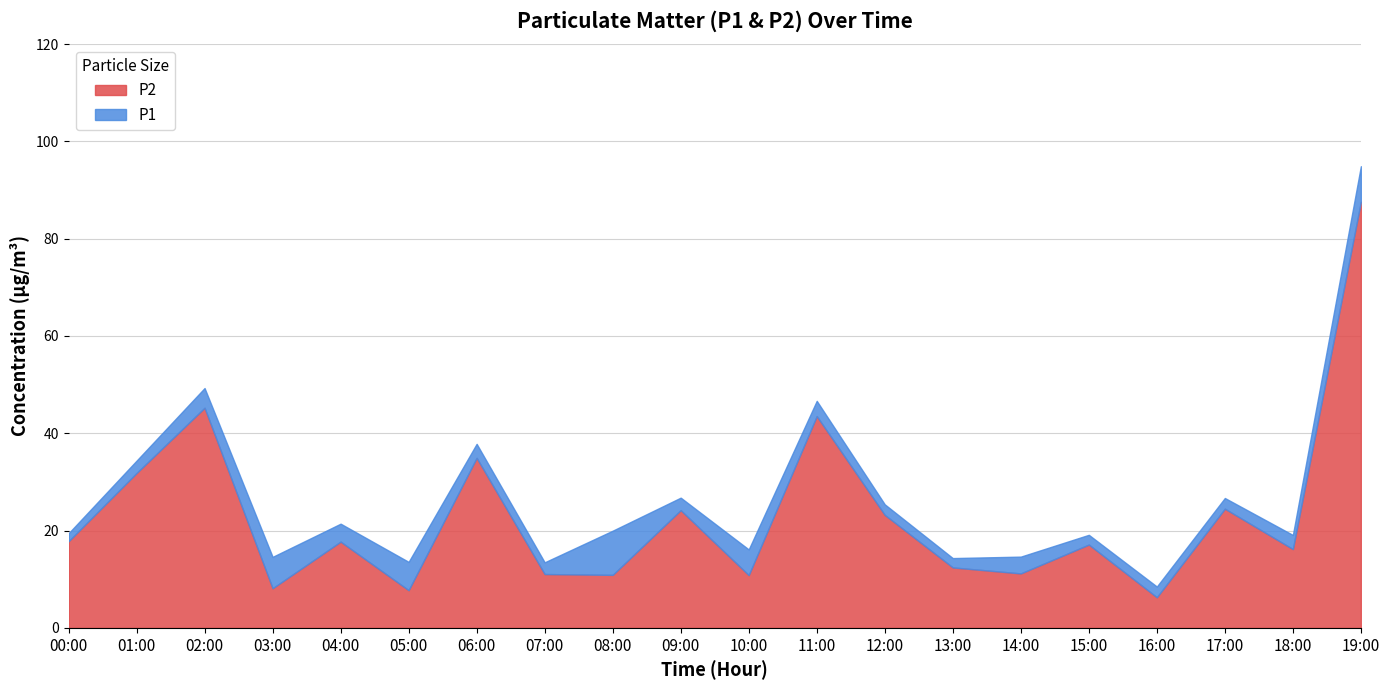

What is the label of the 4th point from the left?

03:00